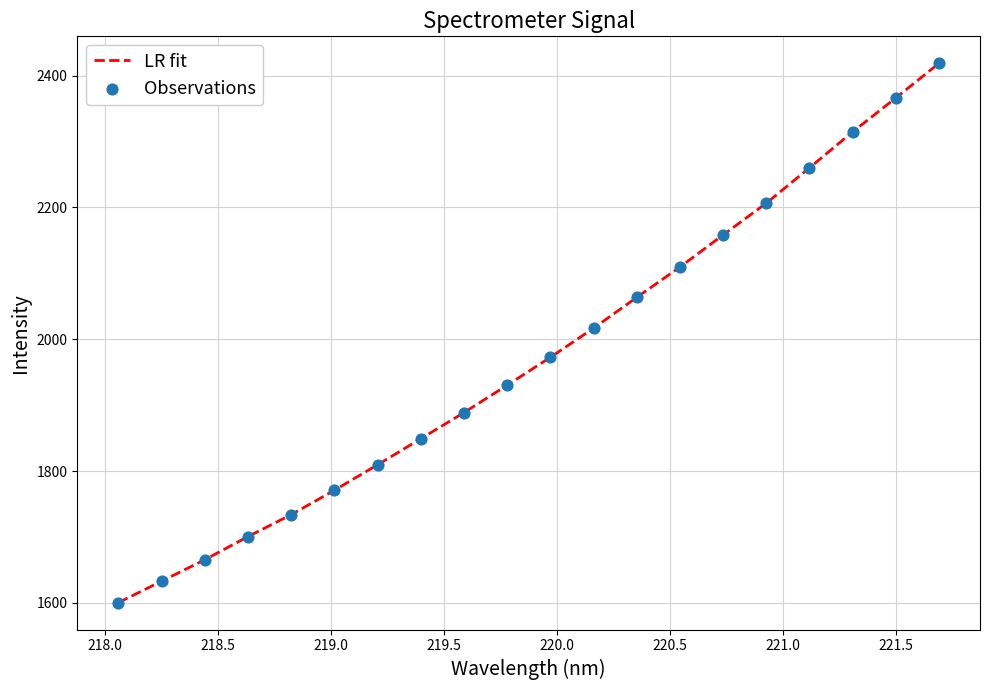

What is the maximum value shown in the chart?

2418.6